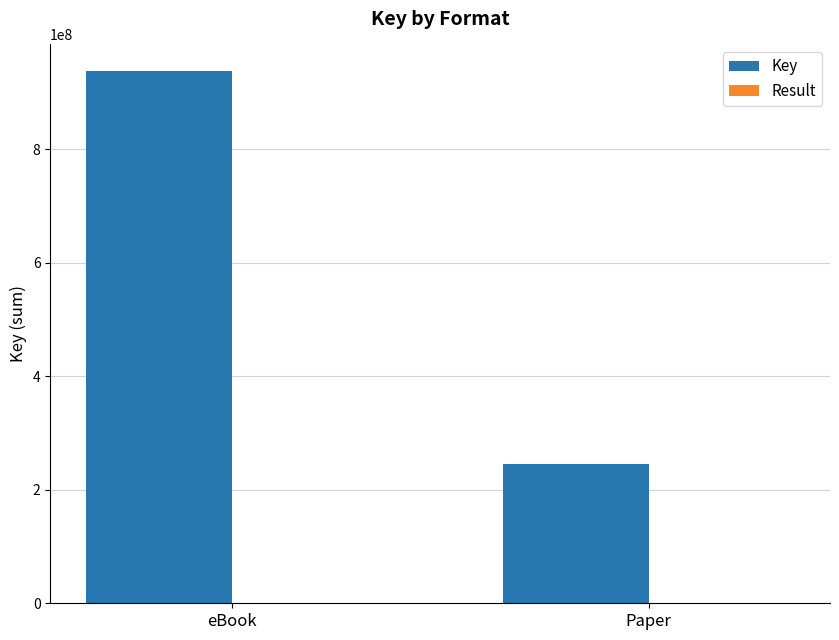

Which category has the highest value across all series?

eBook